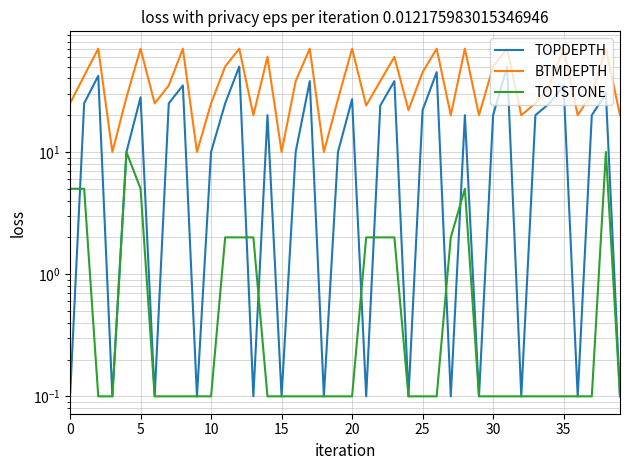

What is the difference between the second highest and second lowest values in the BTMDEPTH series?

60.0